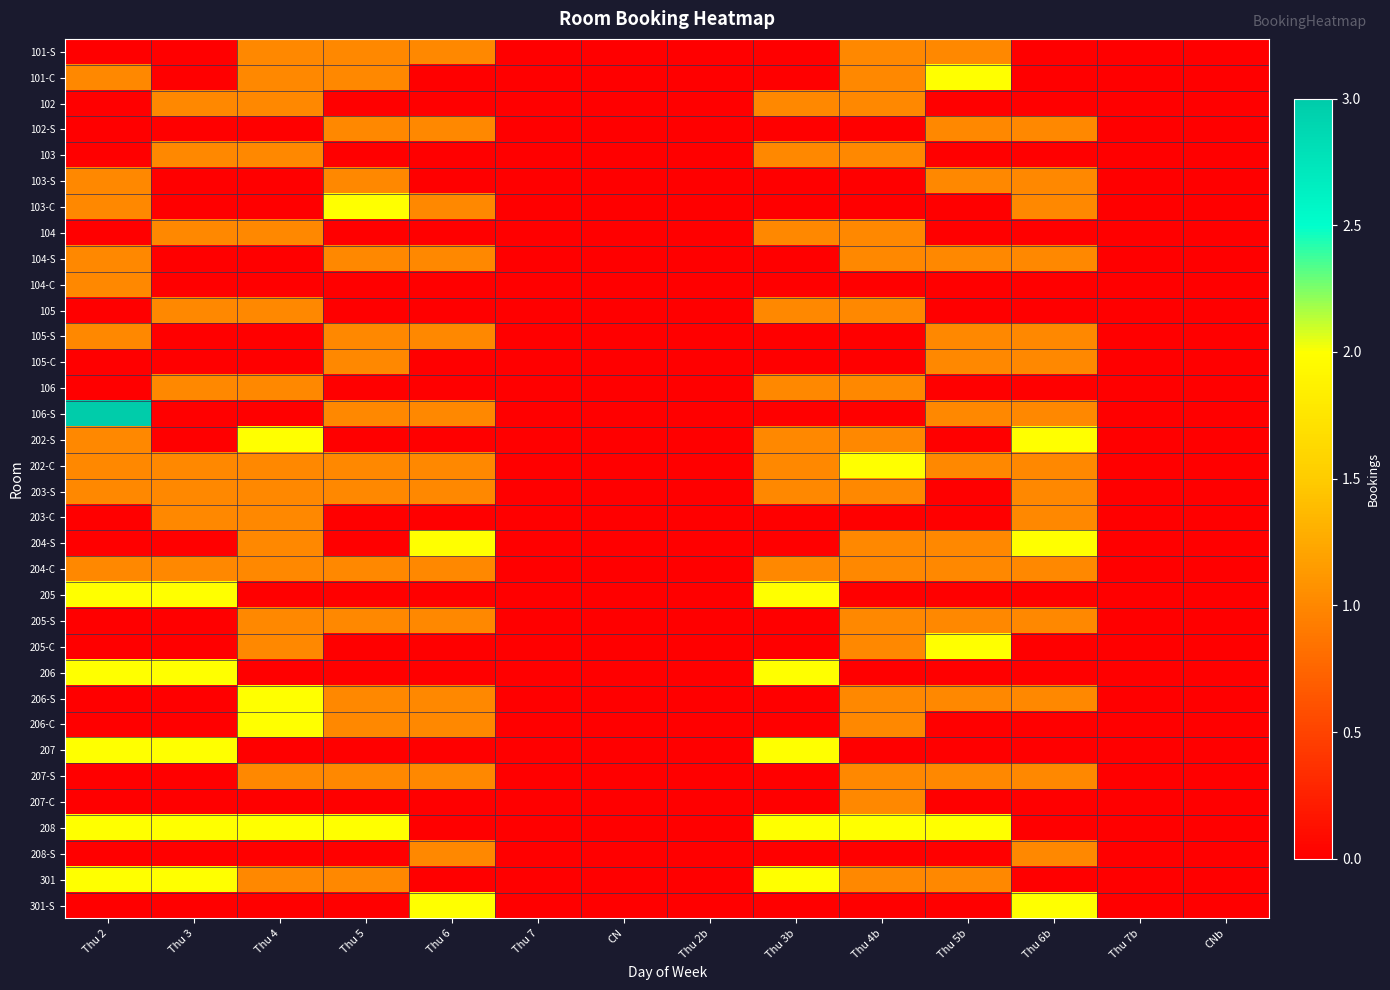

Reading left to right, extract all data points from this chart.

101-S: Thu 2=0	Thu 3=0	Thu 4=1	Thu 5=1	Thu 6=1	Thu 7=0	CN=0	Thu 2b=0	Thu 3b=0	Thu 4b=1	Thu 5b=1	Thu 6b=0	Thu 7b=0	CNb=0
101-C: Thu 2=1	Thu 3=0	Thu 4=1	Thu 5=1	Thu 6=0	Thu 7=0	CN=0	Thu 2b=0	Thu 3b=0	Thu 4b=1	Thu 5b=2	Thu 6b=0	Thu 7b=0	CNb=0
102: Thu 2=0	Thu 3=1	Thu 4=1	Thu 5=0	Thu 6=0	Thu 7=0	CN=0	Thu 2b=0	Thu 3b=1	Thu 4b=1	Thu 5b=0	Thu 6b=0	Thu 7b=0	CNb=0
102-S: Thu 2=0	Thu 3=0	Thu 4=0	Thu 5=1	Thu 6=1	Thu 7=0	CN=0	Thu 2b=0	Thu 3b=0	Thu 4b=0	Thu 5b=1	Thu 6b=1	Thu 7b=0	CNb=0
103: Thu 2=0	Thu 3=1	Thu 4=1	Thu 5=0	Thu 6=0	Thu 7=0	CN=0	Thu 2b=0	Thu 3b=1	Thu 4b=1	Thu 5b=0	Thu 6b=0	Thu 7b=0	CNb=0
103-S: Thu 2=1	Thu 3=0	Thu 4=0	Thu 5=1	Thu 6=0	Thu 7=0	CN=0	Thu 2b=0	Thu 3b=0	Thu 4b=0	Thu 5b=1	Thu 6b=1	Thu 7b=0	CNb=0
103-C: Thu 2=1	Thu 3=0	Thu 4=0	Thu 5=2	Thu 6=1	Thu 7=0	CN=0	Thu 2b=0	Thu 3b=0	Thu 4b=0	Thu 5b=0	Thu 6b=1	Thu 7b=0	CNb=0
104: Thu 2=0	Thu 3=1	Thu 4=1	Thu 5=0	Thu 6=0	Thu 7=0	CN=0	Thu 2b=0	Thu 3b=1	Thu 4b=1	Thu 5b=0	Thu 6b=0	Thu 7b=0	CNb=0
104-S: Thu 2=1	Thu 3=0	Thu 4=0	Thu 5=1	Thu 6=1	Thu 7=0	CN=0	Thu 2b=0	Thu 3b=0	Thu 4b=1	Thu 5b=1	Thu 6b=1	Thu 7b=0	CNb=0
104-C: Thu 2=1	Thu 3=0	Thu 4=0	Thu 5=0	Thu 6=0	Thu 7=0	CN=0	Thu 2b=0	Thu 3b=0	Thu 4b=0	Thu 5b=0	Thu 6b=0	Thu 7b=0	CNb=0
105: Thu 2=0	Thu 3=1	Thu 4=1	Thu 5=0	Thu 6=0	Thu 7=0	CN=0	Thu 2b=0	Thu 3b=1	Thu 4b=1	Thu 5b=0	Thu 6b=0	Thu 7b=0	CNb=0
105-S: Thu 2=1	Thu 3=0	Thu 4=0	Thu 5=1	Thu 6=1	Thu 7=0	CN=0	Thu 2b=0	Thu 3b=0	Thu 4b=0	Thu 5b=1	Thu 6b=1	Thu 7b=0	CNb=0
105-C: Thu 2=0	Thu 3=0	Thu 4=0	Thu 5=1	Thu 6=0	Thu 7=0	CN=0	Thu 2b=0	Thu 3b=0	Thu 4b=0	Thu 5b=1	Thu 6b=1	Thu 7b=0	CNb=0
106: Thu 2=0	Thu 3=1	Thu 4=1	Thu 5=0	Thu 6=0	Thu 7=0	CN=0	Thu 2b=0	Thu 3b=1	Thu 4b=1	Thu 5b=0	Thu 6b=0	Thu 7b=0	CNb=0
106-S: Thu 2=3	Thu 3=0	Thu 4=0	Thu 5=1	Thu 6=1	Thu 7=0	CN=0	Thu 2b=0	Thu 3b=0	Thu 4b=0	Thu 5b=1	Thu 6b=1	Thu 7b=0	CNb=0
202-S: Thu 2=1	Thu 3=0	Thu 4=2	Thu 5=0	Thu 6=0	Thu 7=0	CN=0	Thu 2b=0	Thu 3b=1	Thu 4b=1	Thu 5b=0	Thu 6b=2	Thu 7b=0	CNb=0
202-C: Thu 2=1	Thu 3=1	Thu 4=1	Thu 5=1	Thu 6=1	Thu 7=0	CN=0	Thu 2b=0	Thu 3b=1	Thu 4b=2	Thu 5b=1	Thu 6b=1	Thu 7b=0	CNb=0
203-S: Thu 2=1	Thu 3=1	Thu 4=1	Thu 5=1	Thu 6=1	Thu 7=0	CN=0	Thu 2b=0	Thu 3b=1	Thu 4b=1	Thu 5b=0	Thu 6b=1	Thu 7b=0	CNb=0
203-C: Thu 2=0	Thu 3=1	Thu 4=1	Thu 5=0	Thu 6=0	Thu 7=0	CN=0	Thu 2b=0	Thu 3b=0	Thu 4b=0	Thu 5b=0	Thu 6b=1	Thu 7b=0	CNb=0
204-S: Thu 2=0	Thu 3=0	Thu 4=1	Thu 5=0	Thu 6=2	Thu 7=0	CN=0	Thu 2b=0	Thu 3b=0	Thu 4b=1	Thu 5b=1	Thu 6b=2	Thu 7b=0	CNb=0
204-C: Thu 2=1	Thu 3=1	Thu 4=1	Thu 5=1	Thu 6=1	Thu 7=0	CN=0	Thu 2b=0	Thu 3b=1	Thu 4b=1	Thu 5b=1	Thu 6b=1	Thu 7b=0	CNb=0
205: Thu 2=2	Thu 3=2	Thu 4=0	Thu 5=0	Thu 6=0	Thu 7=0	CN=0	Thu 2b=0	Thu 3b=2	Thu 4b=0	Thu 5b=0	Thu 6b=0	Thu 7b=0	CNb=0
205-S: Thu 2=0	Thu 3=0	Thu 4=1	Thu 5=1	Thu 6=1	Thu 7=0	CN=0	Thu 2b=0	Thu 3b=0	Thu 4b=1	Thu 5b=1	Thu 6b=1	Thu 7b=0	CNb=0
205-C: Thu 2=0	Thu 3=0	Thu 4=1	Thu 5=0	Thu 6=0	Thu 7=0	CN=0	Thu 2b=0	Thu 3b=0	Thu 4b=1	Thu 5b=2	Thu 6b=0	Thu 7b=0	CNb=0
206: Thu 2=2	Thu 3=2	Thu 4=0	Thu 5=0	Thu 6=0	Thu 7=0	CN=0	Thu 2b=0	Thu 3b=2	Thu 4b=0	Thu 5b=0	Thu 6b=0	Thu 7b=0	CNb=0
206-S: Thu 2=0	Thu 3=0	Thu 4=2	Thu 5=1	Thu 6=1	Thu 7=0	CN=0	Thu 2b=0	Thu 3b=0	Thu 4b=1	Thu 5b=1	Thu 6b=1	Thu 7b=0	CNb=0
206-C: Thu 2=0	Thu 3=0	Thu 4=2	Thu 5=1	Thu 6=1	Thu 7=0	CN=0	Thu 2b=0	Thu 3b=0	Thu 4b=1	Thu 5b=0	Thu 6b=0	Thu 7b=0	CNb=0
207: Thu 2=2	Thu 3=2	Thu 4=0	Thu 5=0	Thu 6=0	Thu 7=0	CN=0	Thu 2b=0	Thu 3b=2	Thu 4b=0	Thu 5b=0	Thu 6b=0	Thu 7b=0	CNb=0
207-S: Thu 2=0	Thu 3=0	Thu 4=1	Thu 5=1	Thu 6=1	Thu 7=0	CN=0	Thu 2b=0	Thu 3b=0	Thu 4b=1	Thu 5b=1	Thu 6b=1	Thu 7b=0	CNb=0
207-C: Thu 2=0	Thu 3=0	Thu 4=0	Thu 5=0	Thu 6=0	Thu 7=0	CN=0	Thu 2b=0	Thu 3b=0	Thu 4b=1	Thu 5b=0	Thu 6b=0	Thu 7b=0	CNb=0
208: Thu 2=2	Thu 3=2	Thu 4=2	Thu 5=2	Thu 6=0	Thu 7=0	CN=0	Thu 2b=0	Thu 3b=2	Thu 4b=2	Thu 5b=2	Thu 6b=0	Thu 7b=0	CNb=0
208-S: Thu 2=0	Thu 3=0	Thu 4=0	Thu 5=0	Thu 6=1	Thu 7=0	CN=0	Thu 2b=0	Thu 3b=0	Thu 4b=0	Thu 5b=0	Thu 6b=1	Thu 7b=0	CNb=0
301: Thu 2=2	Thu 3=2	Thu 4=1	Thu 5=1	Thu 6=0	Thu 7=0	CN=0	Thu 2b=0	Thu 3b=2	Thu 4b=1	Thu 5b=1	Thu 6b=0	Thu 7b=0	CNb=0
301-S: Thu 2=0	Thu 3=0	Thu 4=0	Thu 5=0	Thu 6=2	Thu 7=0	CN=0	Thu 2b=0	Thu 3b=0	Thu 4b=0	Thu 5b=0	Thu 6b=2	Thu 7b=0	CNb=0